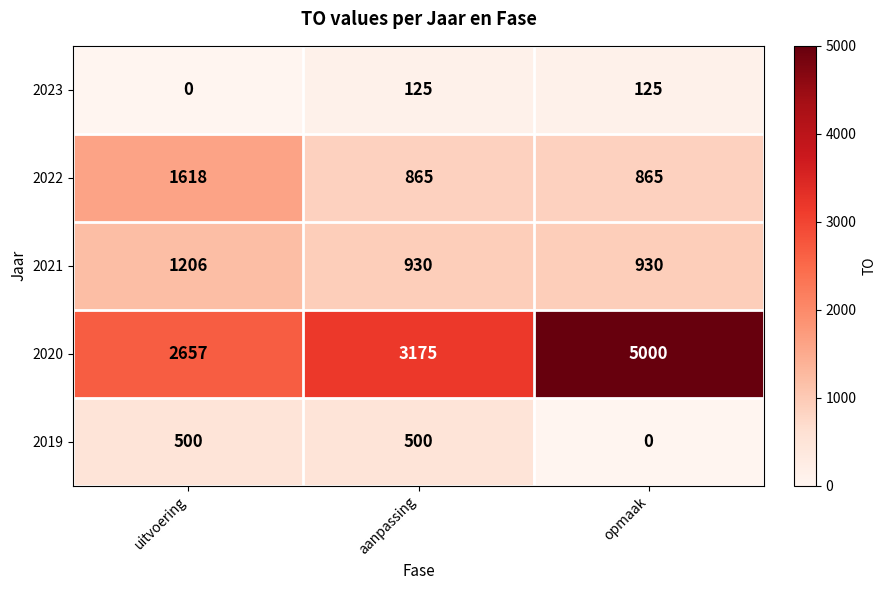

At how many categories does at least one series exceed 852?

3